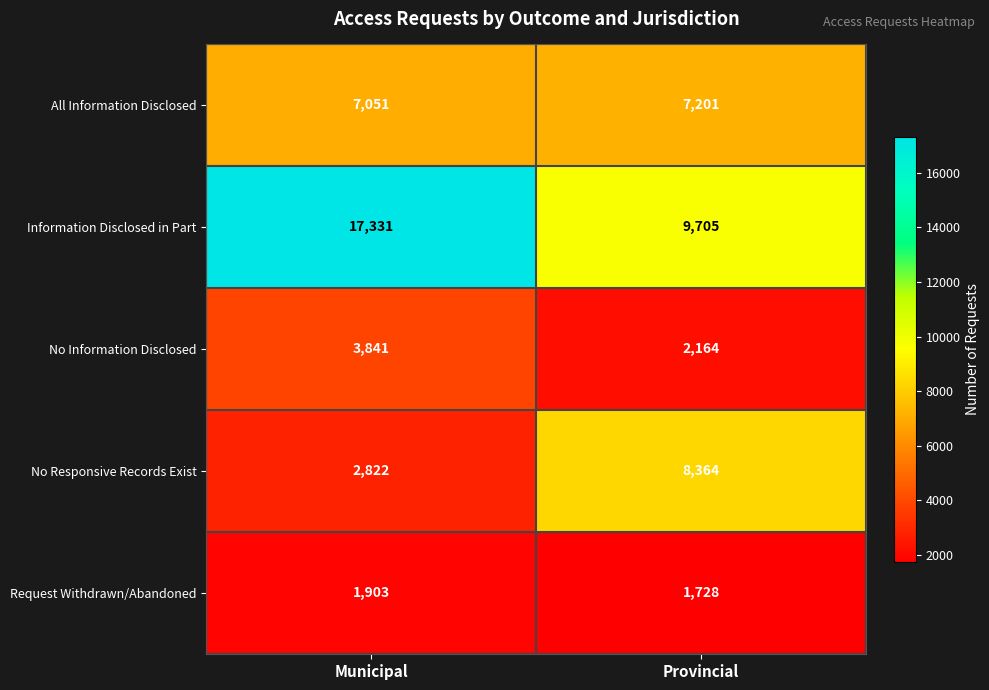

What is the difference between the highest and lowest values at Provincial?

7977